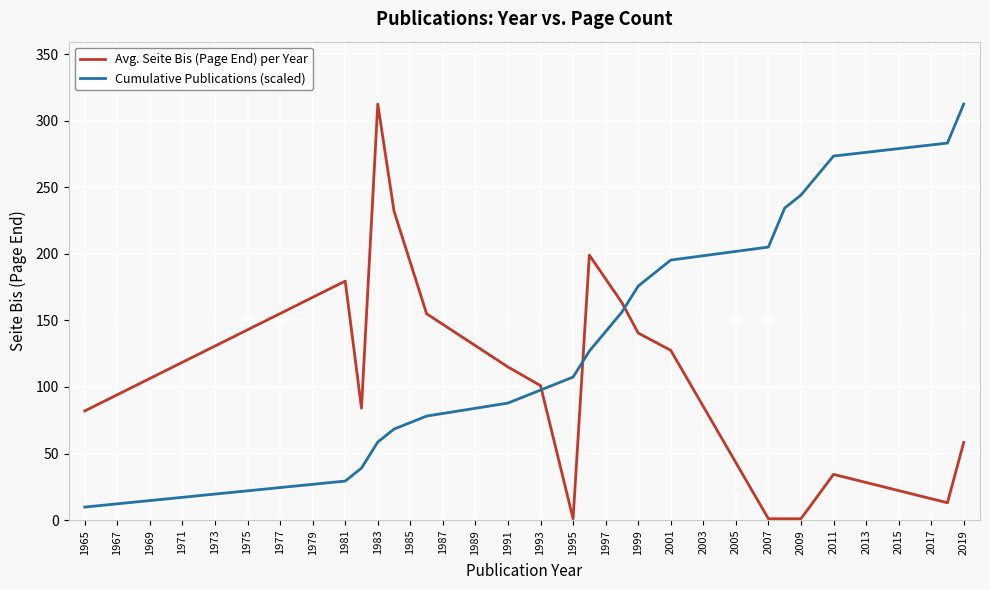

List the series in order of their overall mean, highest first.

Cumulative Publications (scaled), Avg. Seite Bis (Page End) per Year